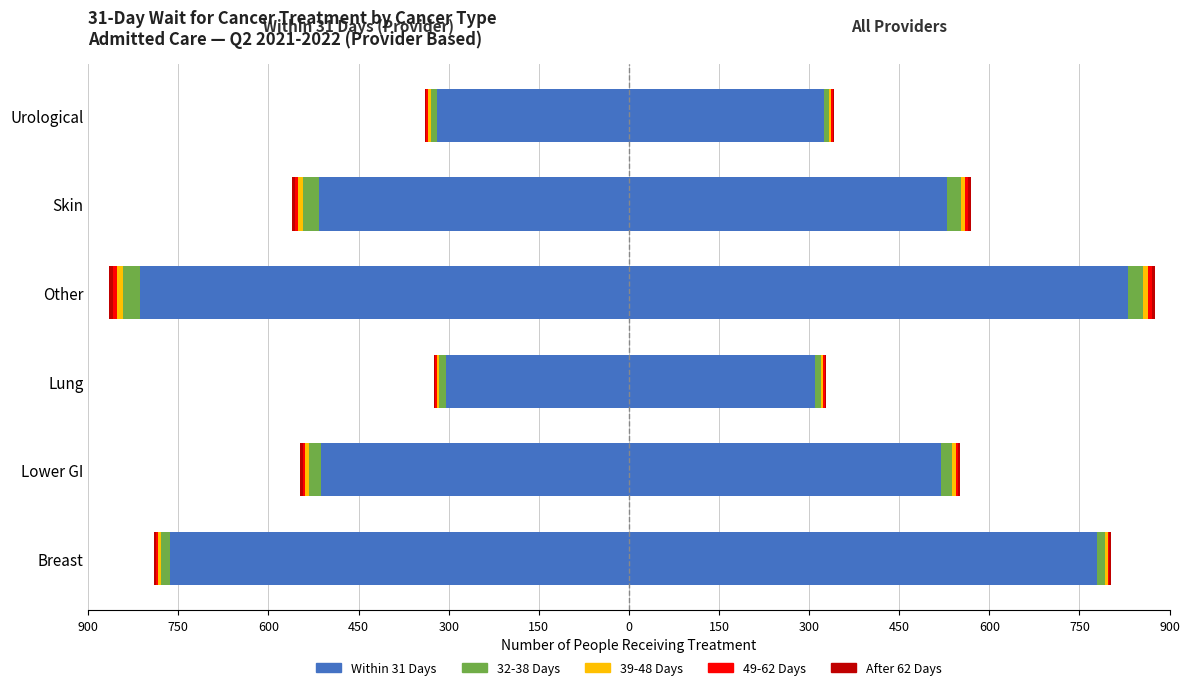

Is the value of 39-48 Days at Skin greater than the value of 49-62 Days at Urological?

No